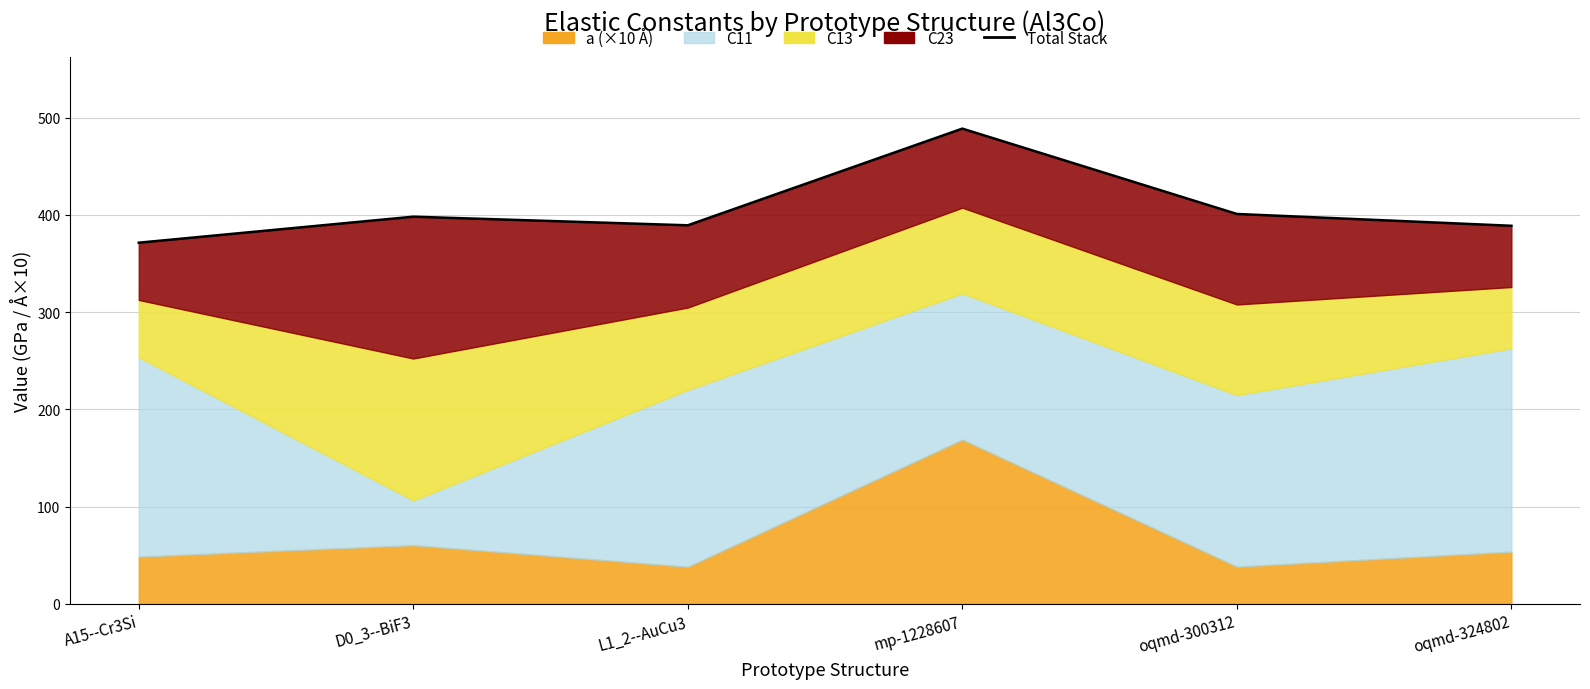

What position from the right is L1_2--AuCu3?

4